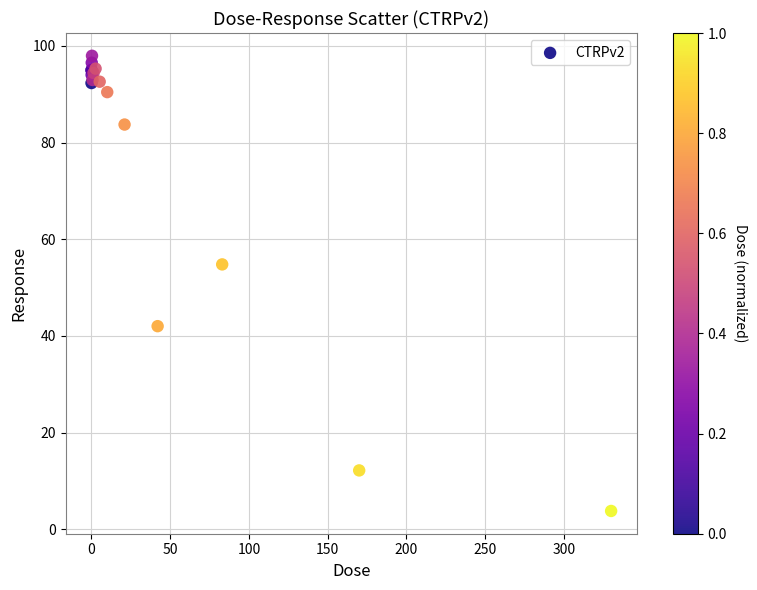

What Y value in the scatter plot is closest to 50?

54.8